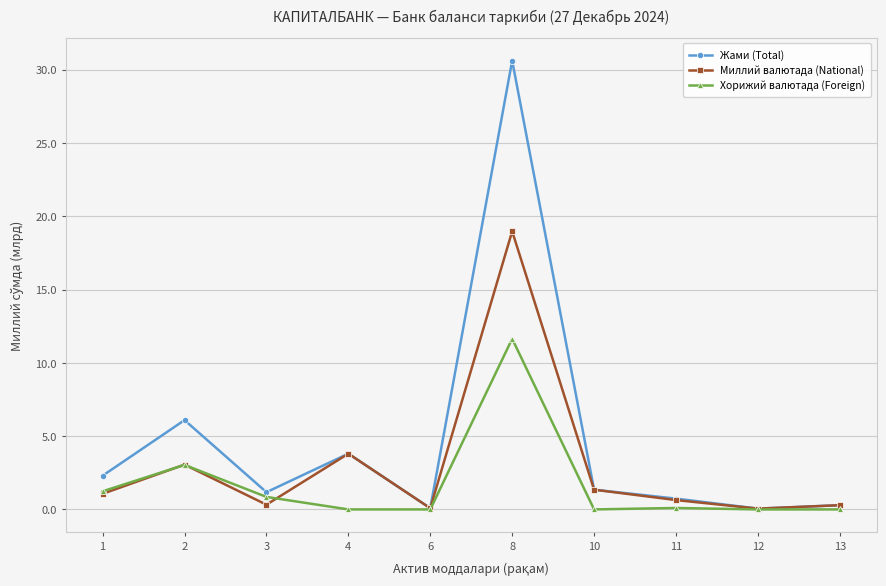

Between 2 and 12, which series saw the biggest shift?

Жами (Total)